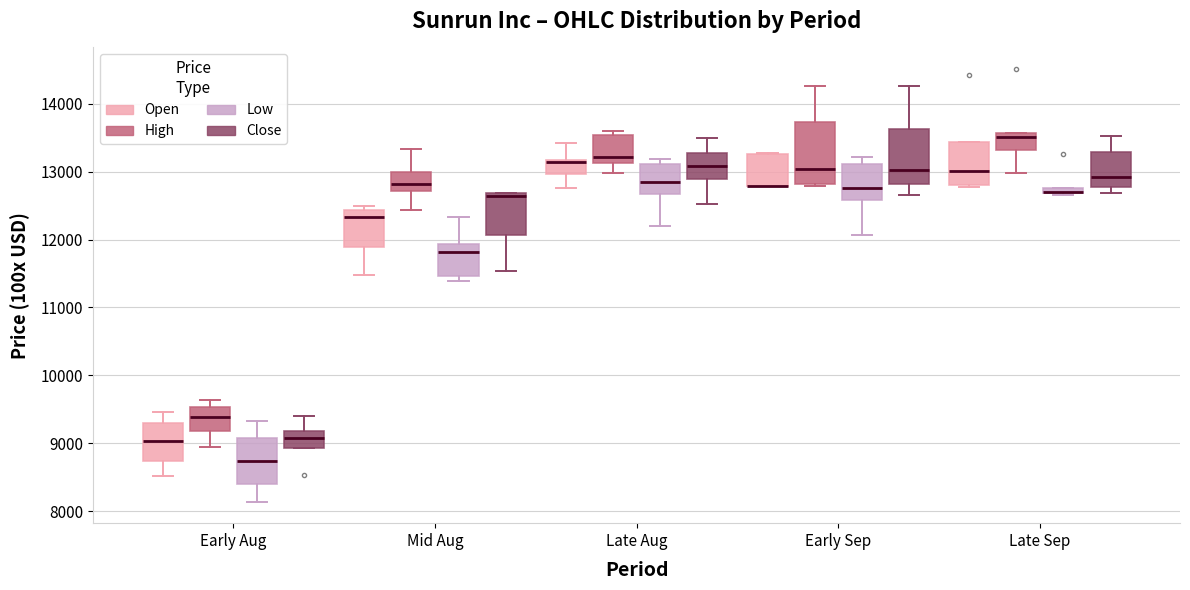

Where does the median line of the box for Early Sep (Low) sit on the y-axis? The values are not printed on the chart, so give them approximately, as read against the axis.

12800